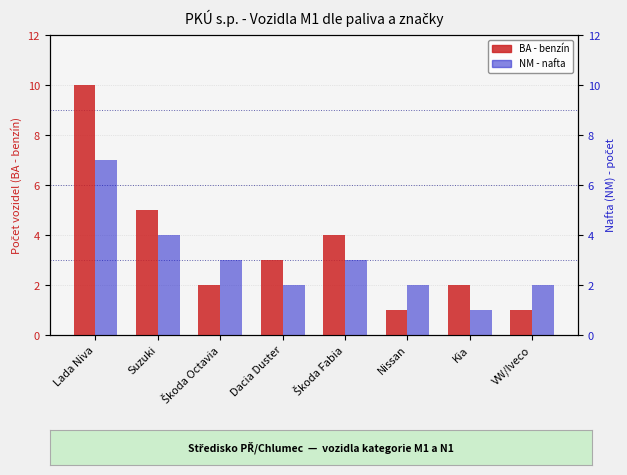

Is the value of NM (nafta) at Lada Niva greater than the value of BA (benzín) at Škoda Fabia?

Yes